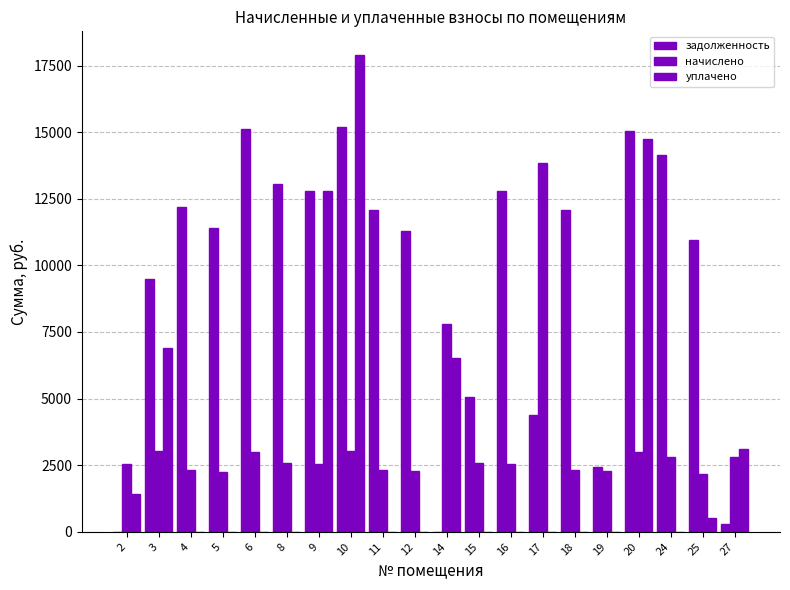

At 2, list the series in order from largest to smallest.

начислено, уплачено, задолженность